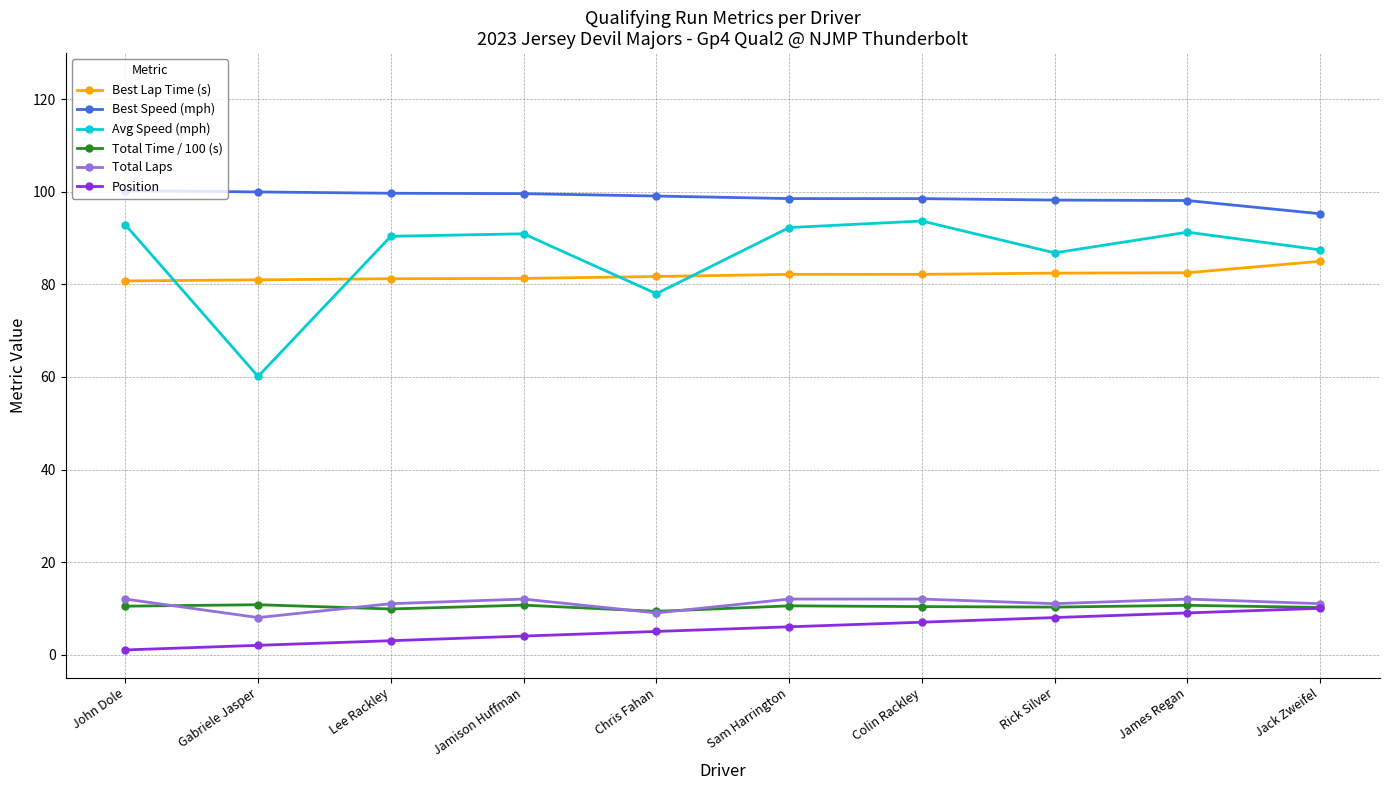

What is the minimum value for Best Speed (mph)?

95.3